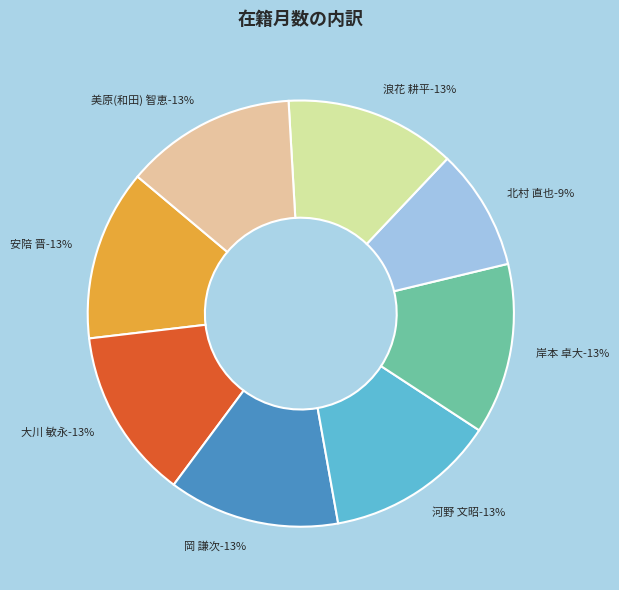

Does 浪花 耕平 represent more than half of the total?

No